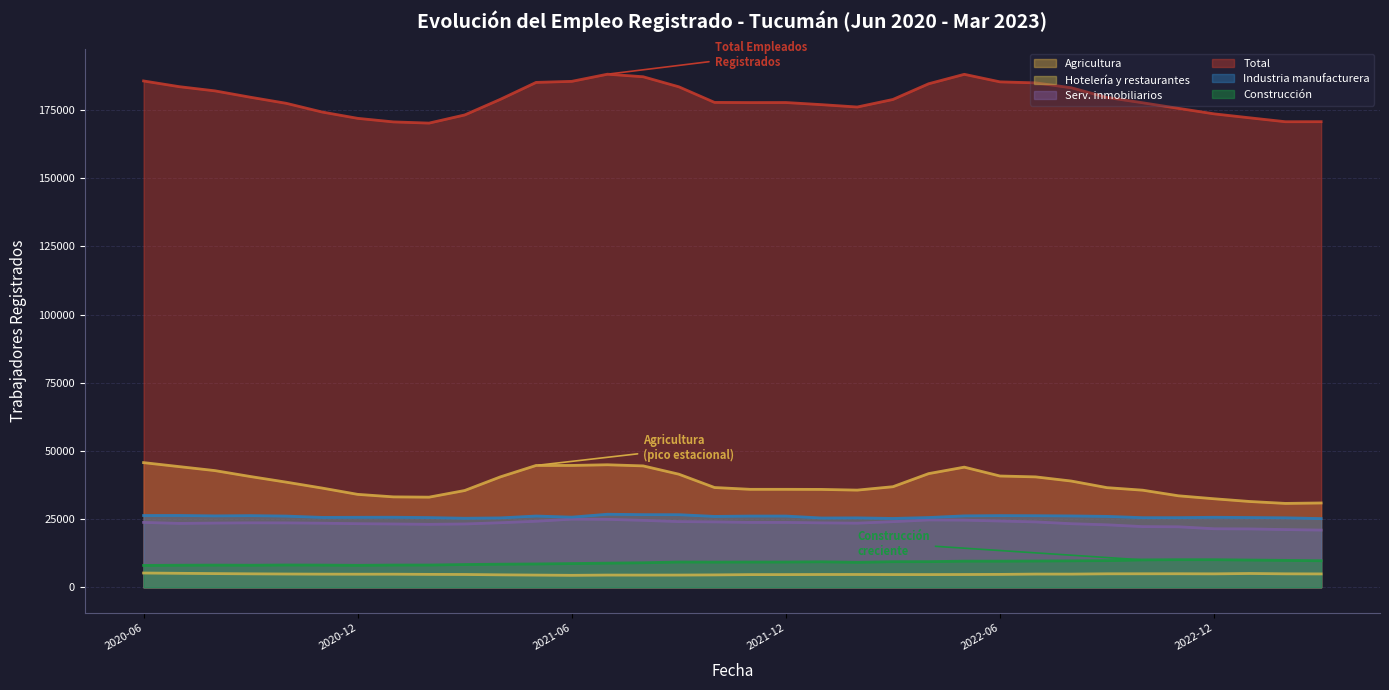

How many lines are shown in the chart?

6